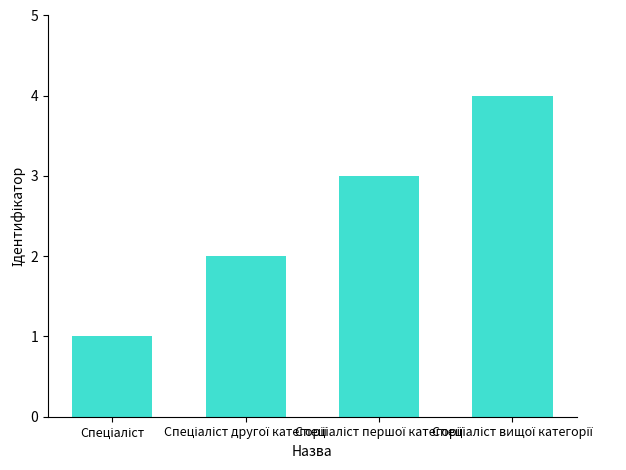

What is the smallest value displayed?

1